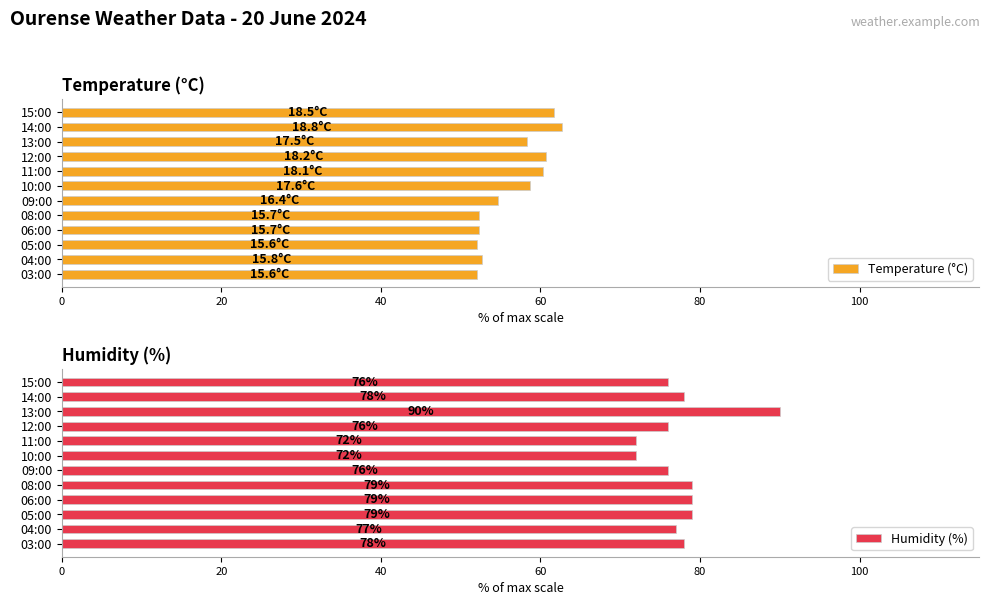

At how many categories does at least one series exceed 83?

1